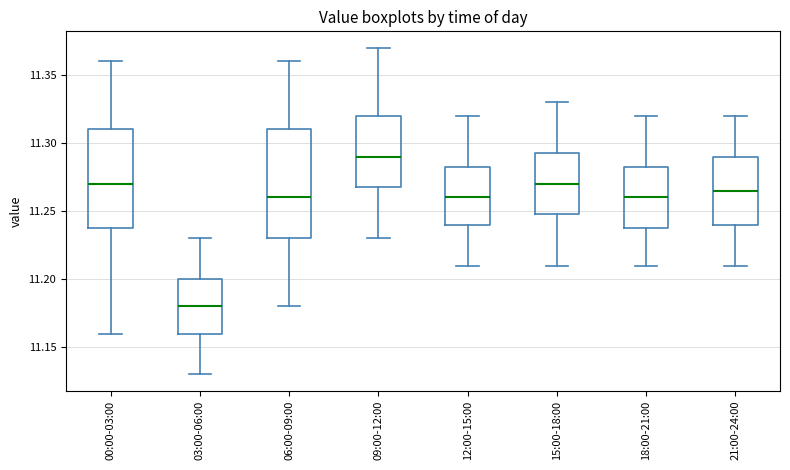

Reading left to right, transcribe this box plot: for each box, give where its median line is, the range the box spans, and where its two whiskers end, as read against the y-axis. The values are not printed on the chart, so give them approximately, as read against the axis.

00:00-03:00: median 11.270, box 11.240 to 11.310, whiskers 11.160 to 11.360
03:00-06:00: median 11.180, box 11.160 to 11.200, whiskers 11.130 to 11.230
06:00-09:00: median 11.260, box 11.230 to 11.310, whiskers 11.180 to 11.360
09:00-12:00: median 11.290, box 11.270 to 11.320, whiskers 11.230 to 11.370
12:00-15:00: median 11.260, box 11.240 to 11.285, whiskers 11.210 to 11.320
15:00-18:00: median 11.270, box 11.250 to 11.295, whiskers 11.210 to 11.330
18:00-21:00: median 11.260, box 11.240 to 11.285, whiskers 11.210 to 11.320
21:00-24:00: median 11.265, box 11.240 to 11.290, whiskers 11.210 to 11.320